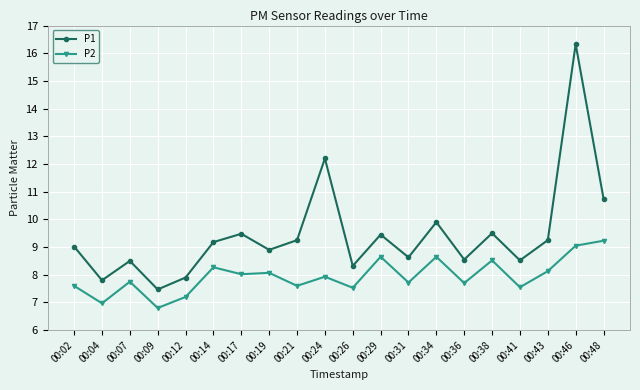

Does the chart display data point markers on the line(s)?

Yes